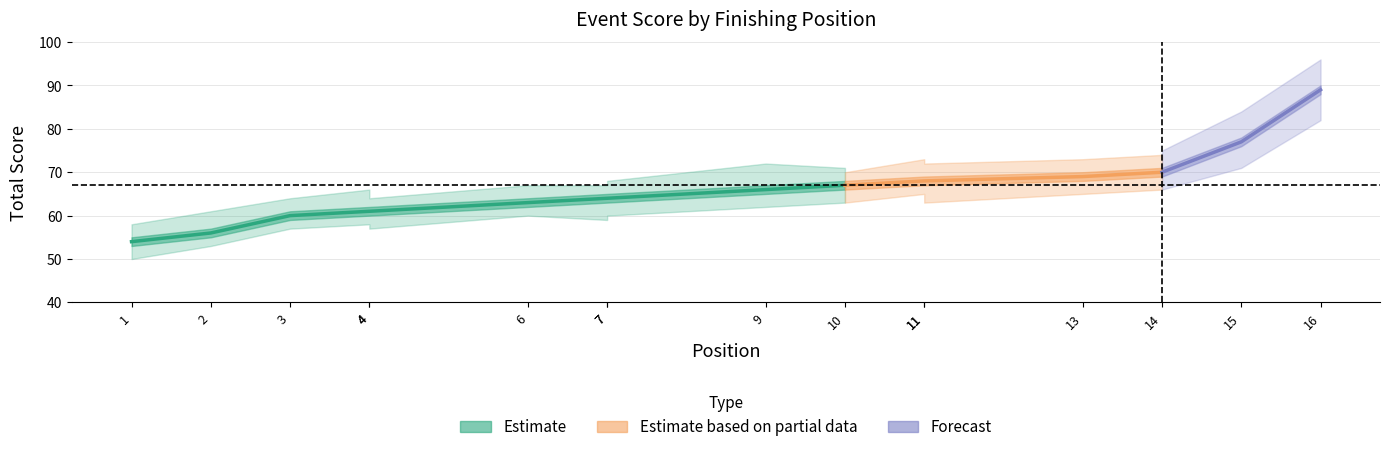

Is it true that hole_8 equals 7 at 4?

False